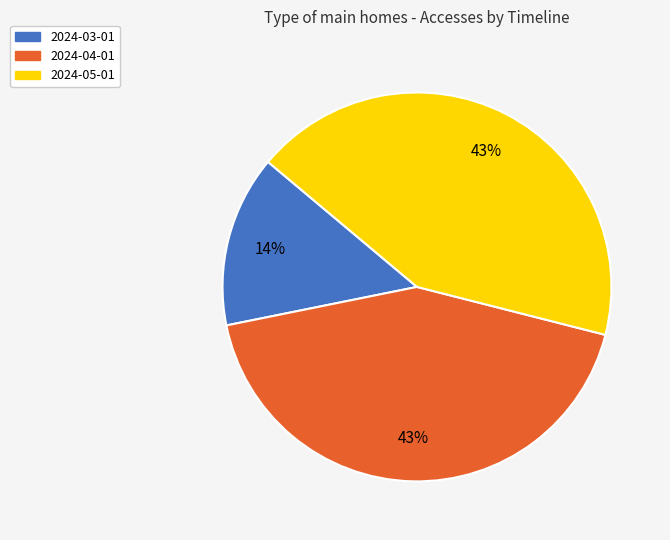

What is the smallest slice in the pie chart?

2024-03-01